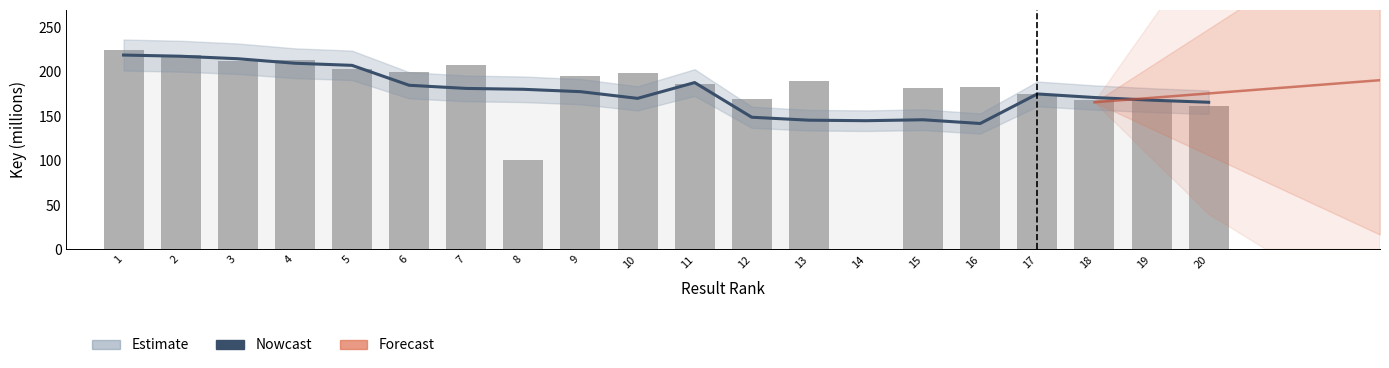

Rank the categories by value from lowest to highest.

14, 8, 20, 19, 18, 12, 17, 15, 16, 11, 13, 9, 10, 6, 5, 7, 3, 4, 2, 1